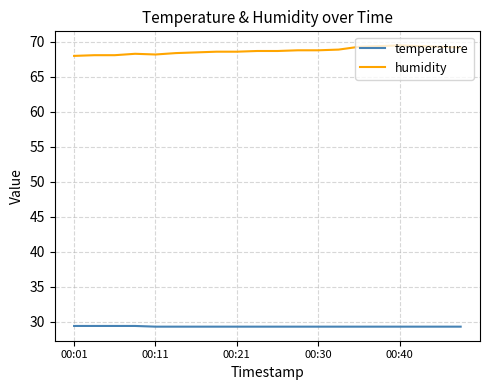

What are all the series names shown in the legend?

temperature, humidity